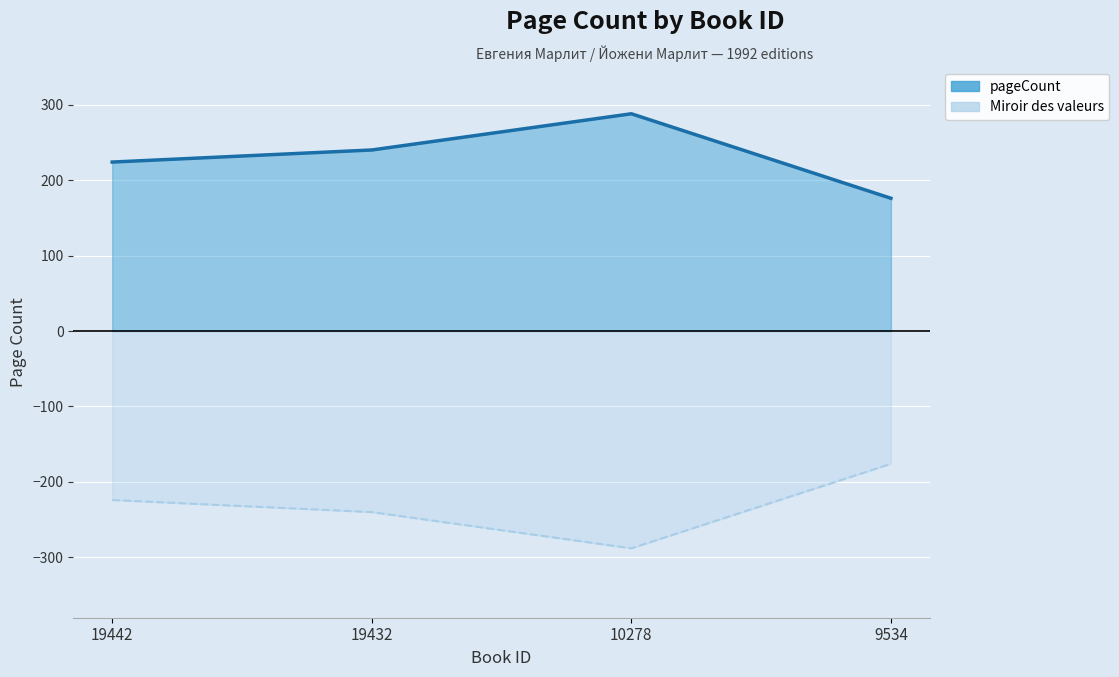

At how many categories does at least one series exceed 211?

3